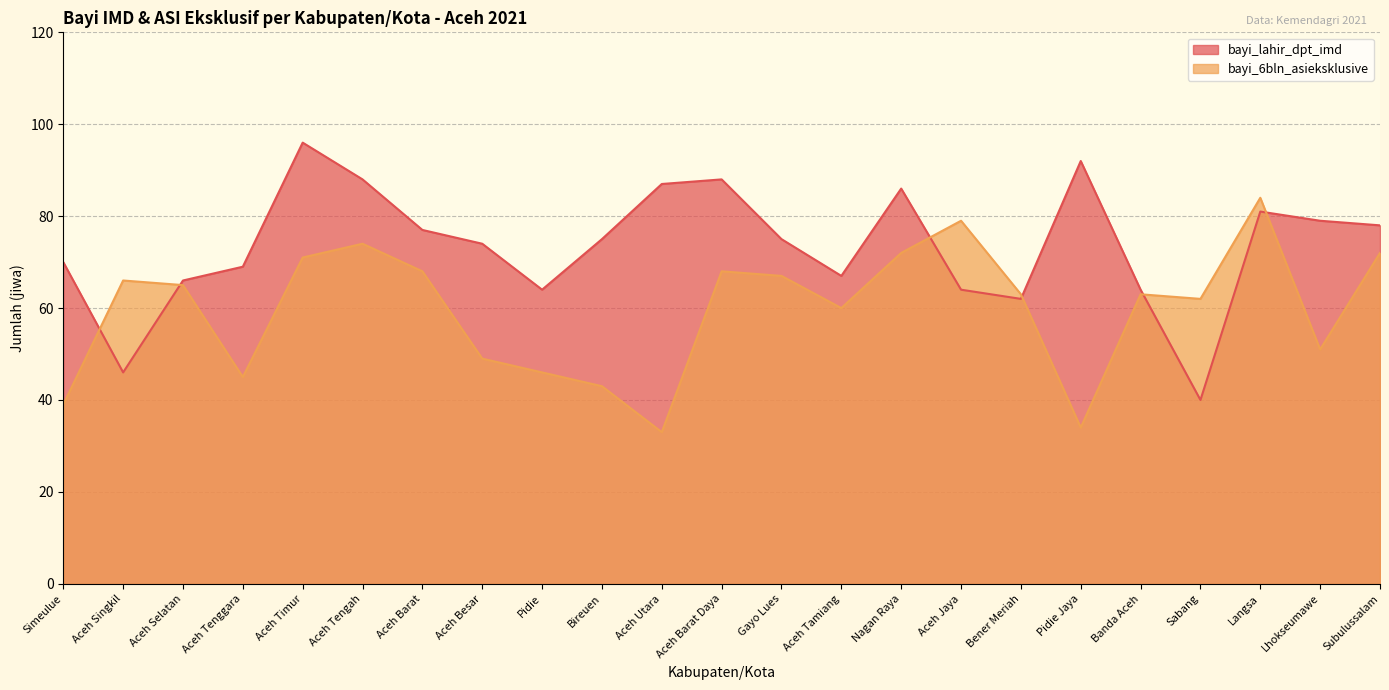

Is it true that bayi_lahir_dpt_imd equals 87 at Aceh Utara?

True